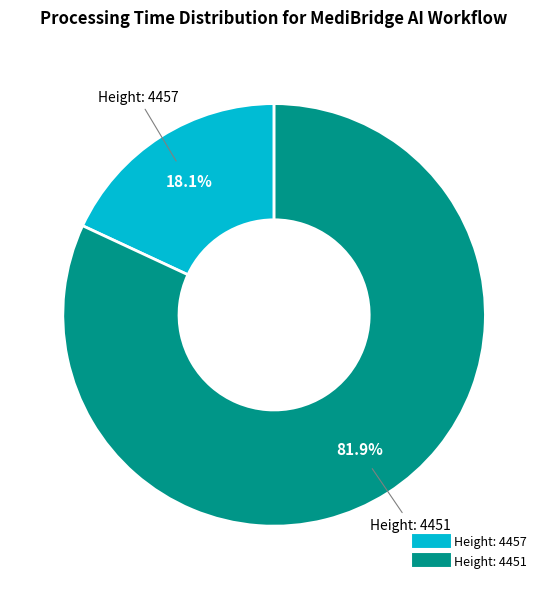

Does any single category account for the majority?

Yes